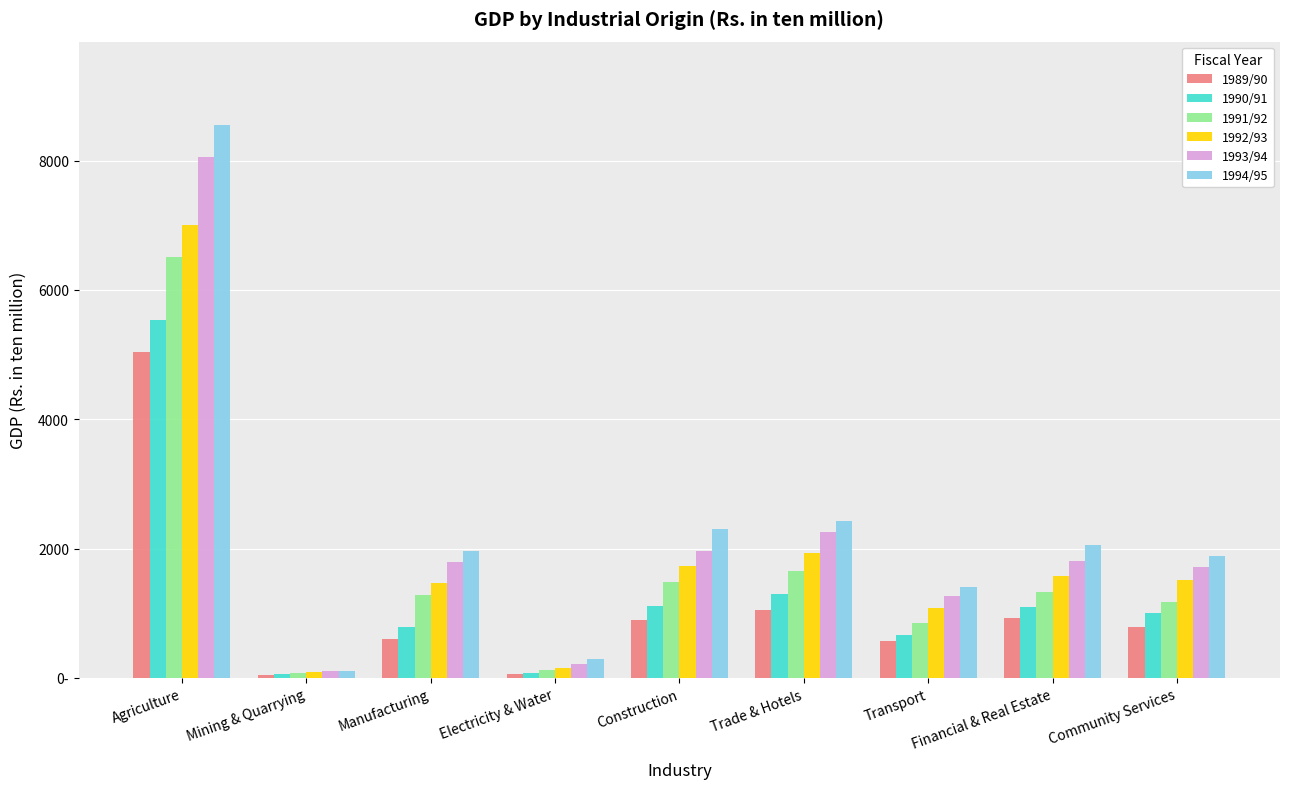

At how many categories does at least one series exceed 8126?

1